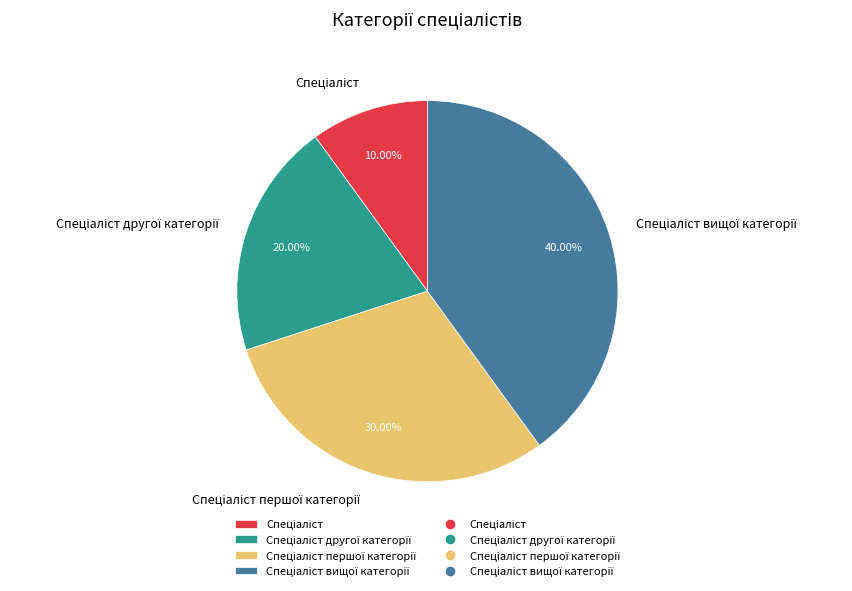

To the nearest percent, what is the difference between the largest and smallest slice percentages?

30%